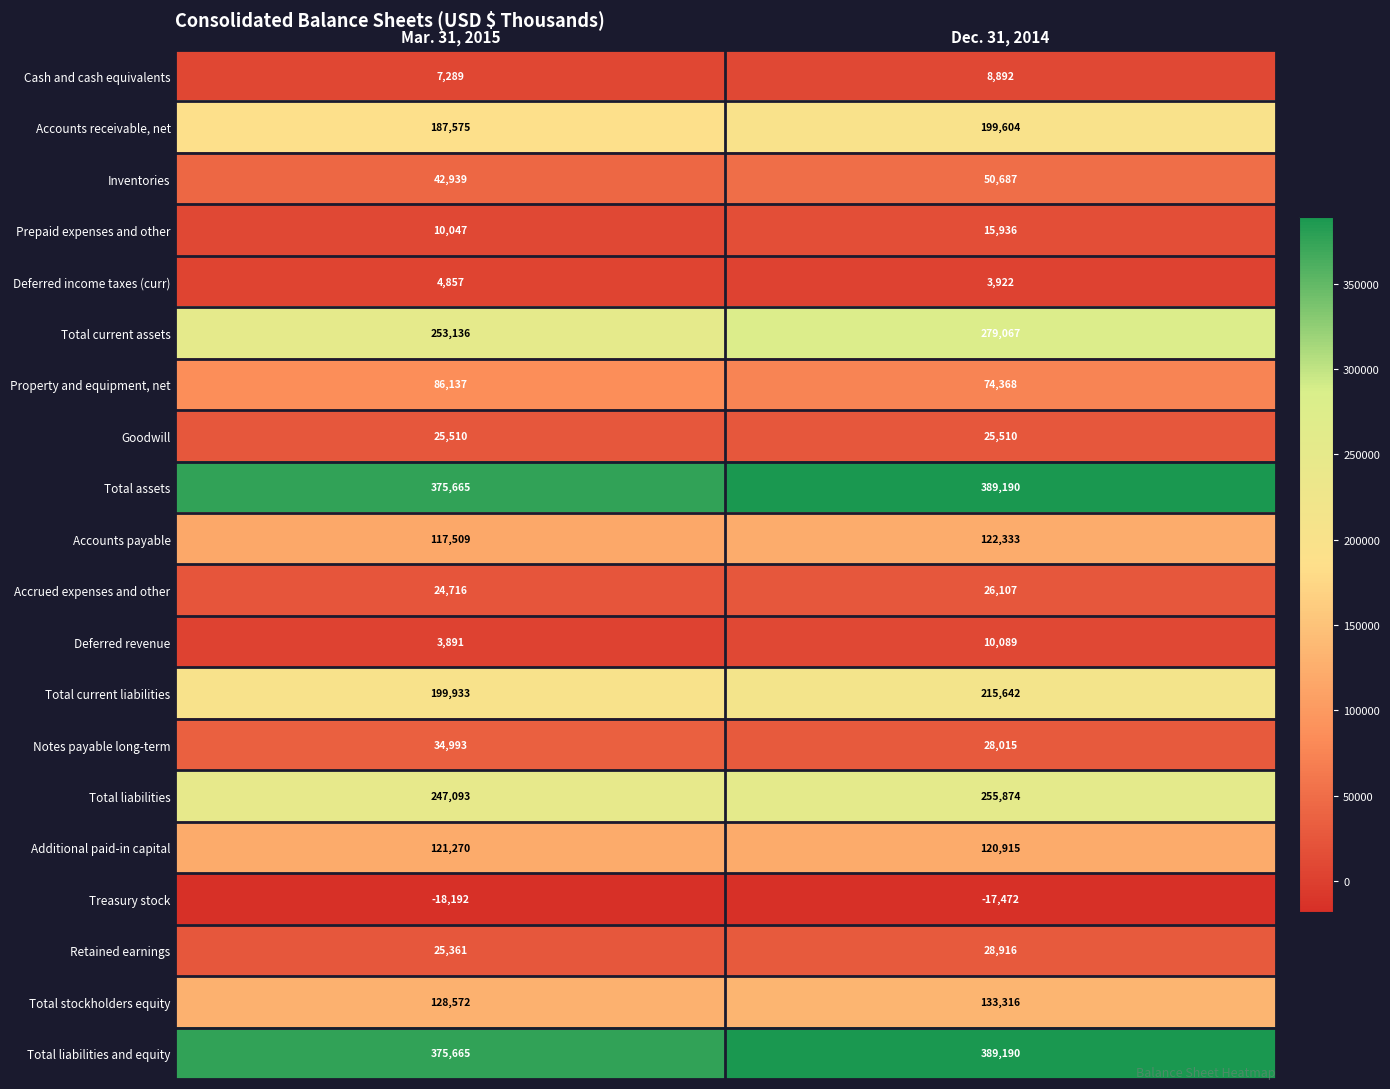

What is the greatest value displayed?

389190